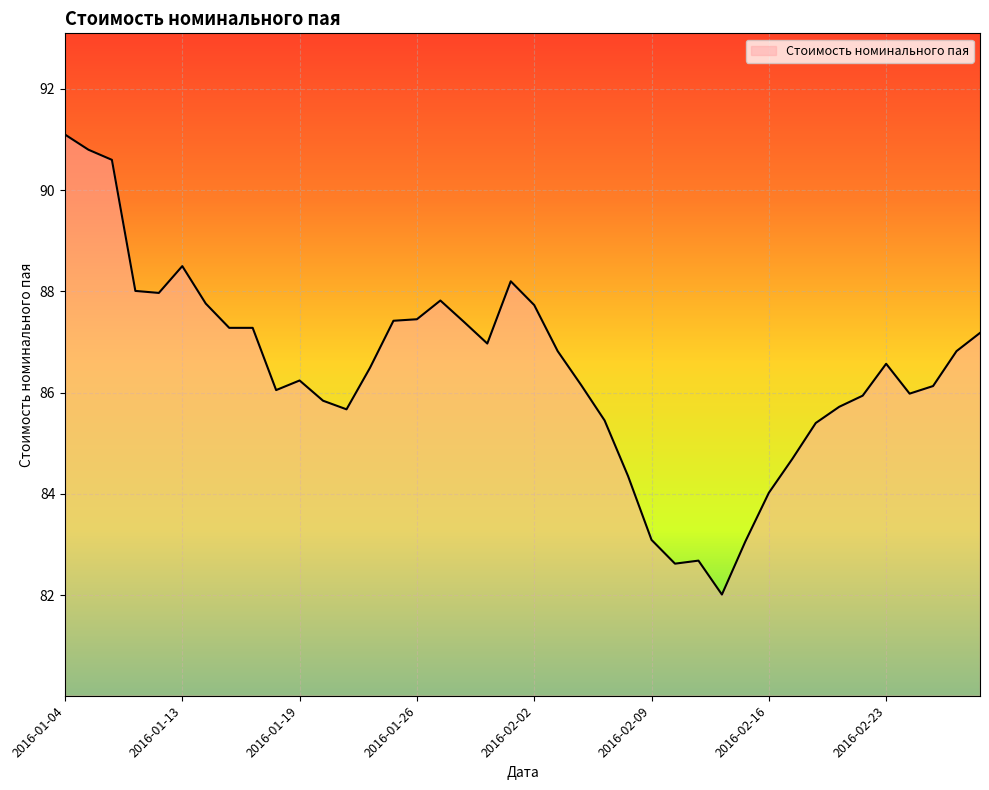

What is the difference between the maximum and minimum values?

9.1